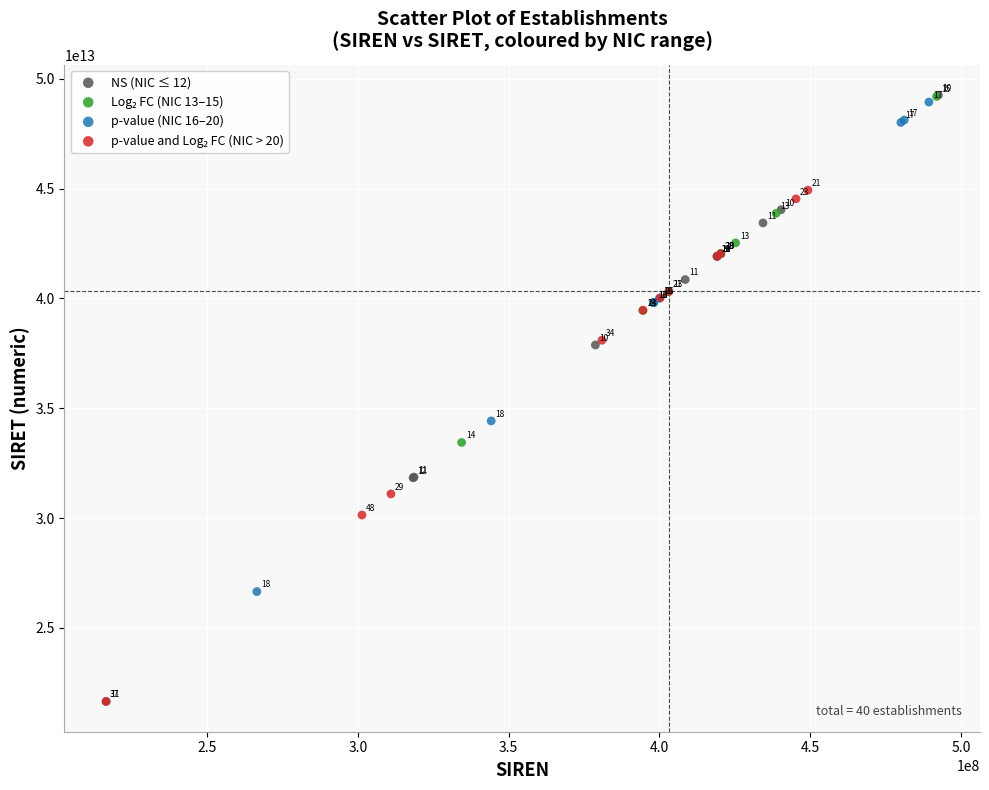

Which series has the largest Y range (max minus min)?

NS (NIC ≤ 12)